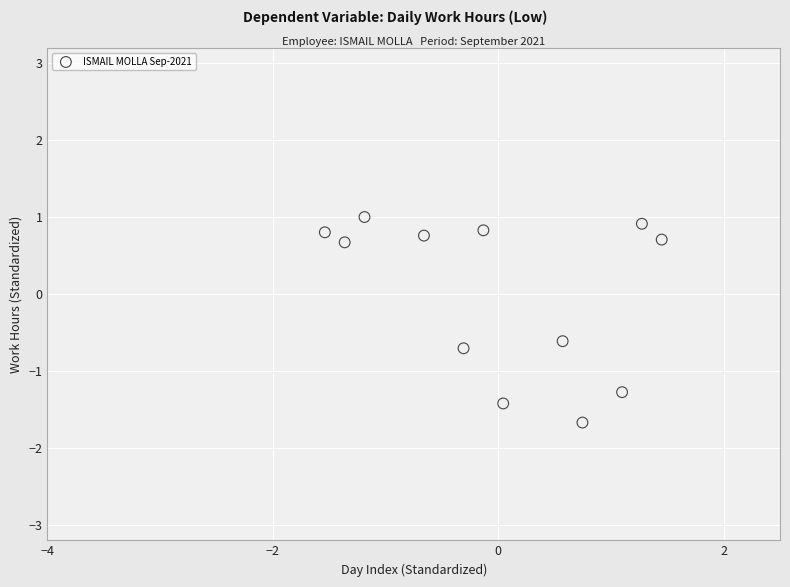

What is the range of Y values (max minus min)?

2.7